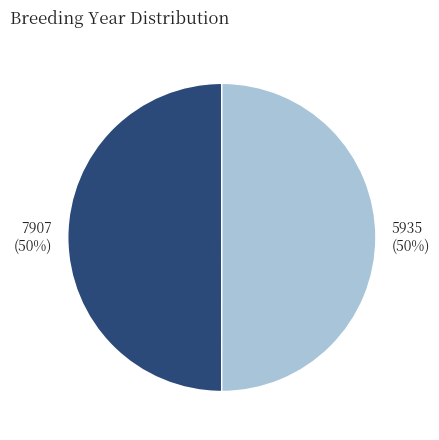

Approximately how many times larger is the value at 7907 compared to 5935?

1.0